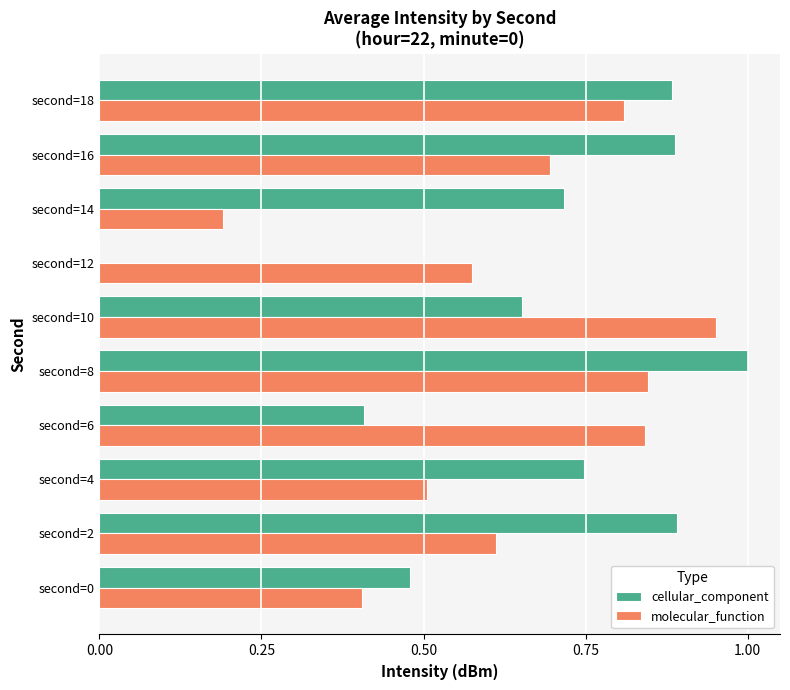

True or false: molecular_function has a value of 0.2 at second=2.

False